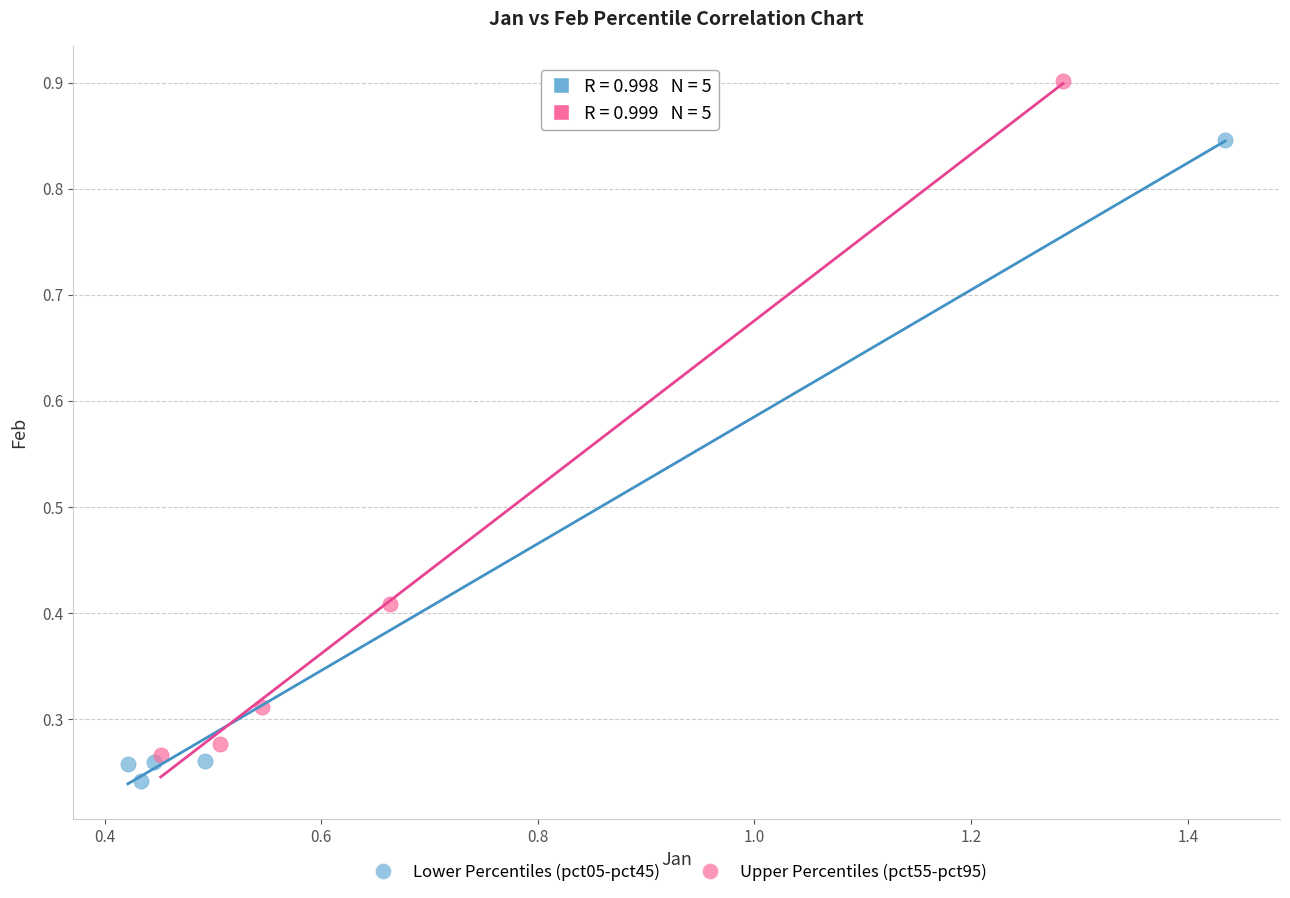

Which series contains the highest Y value?

Upper Percentiles (pct55-pct95)